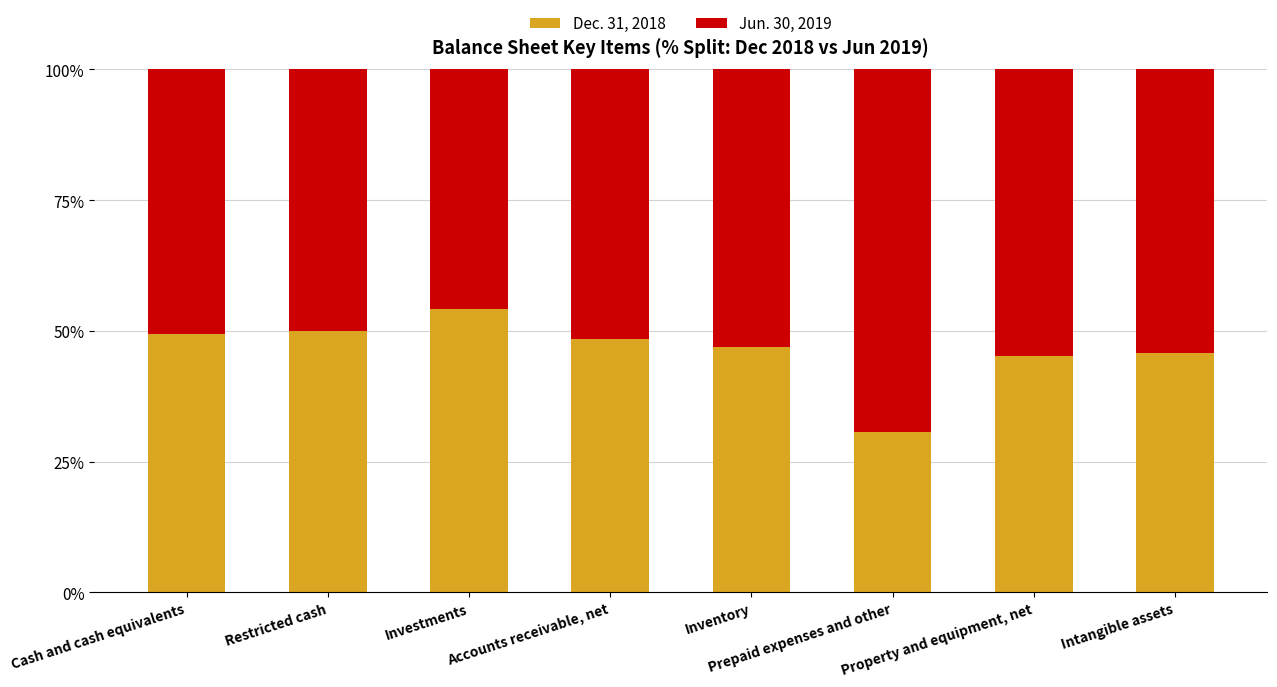

What is the highest value of the Dec. 31, 2018 series?

54.1